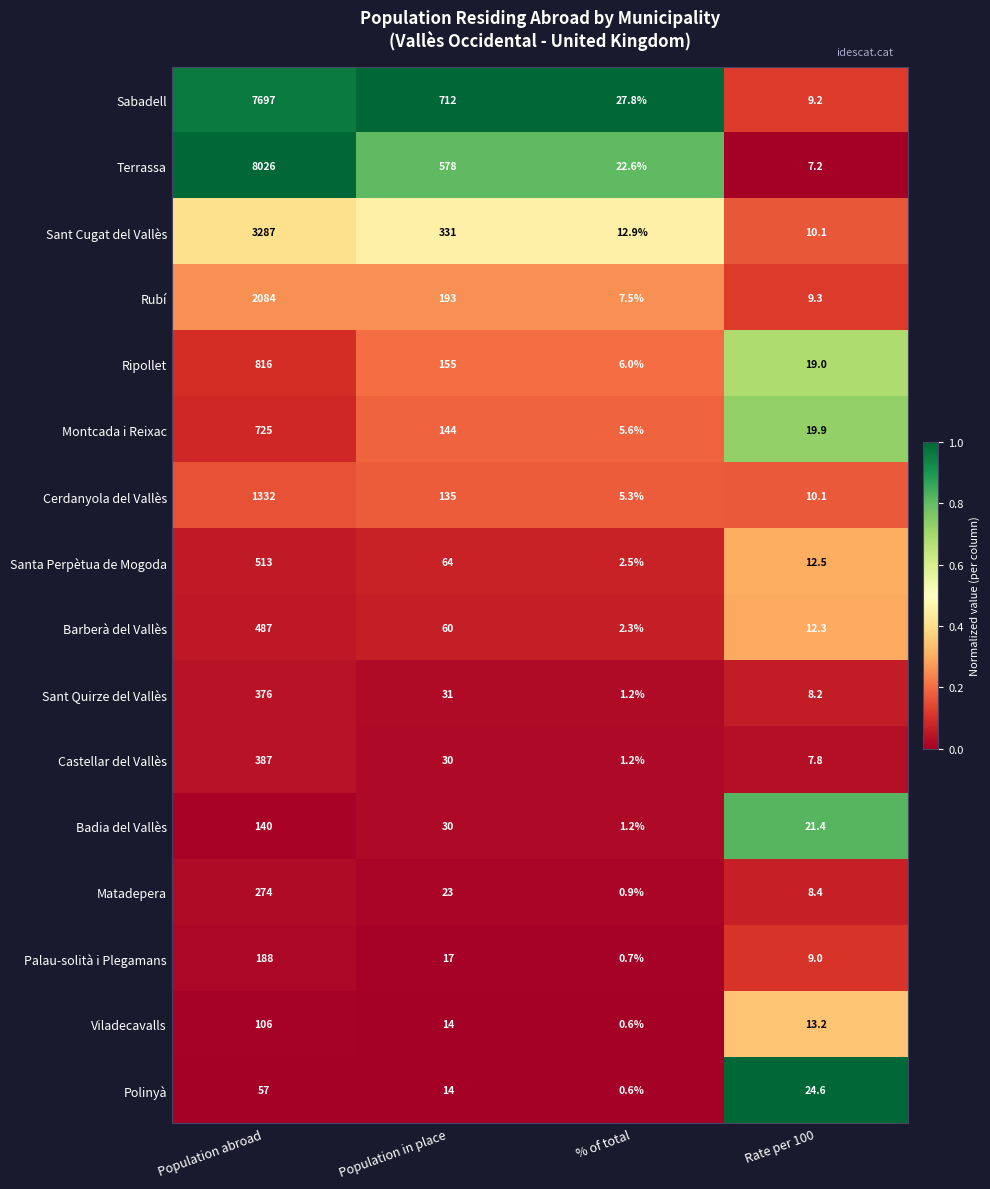

Which series changed the most between % of total and Rate per 100?

Polinyà